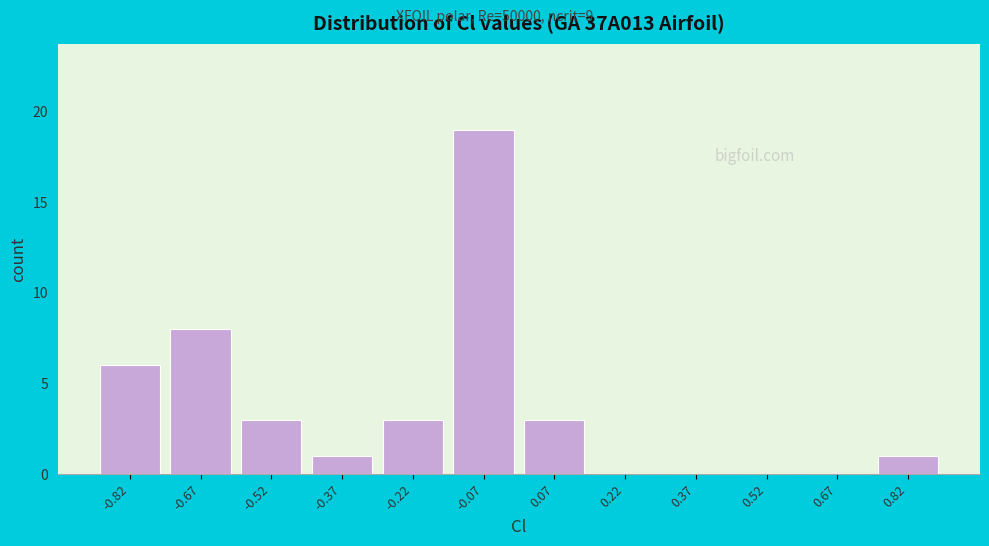

Reading left to right, list every bar in this chart as the range it spans on the x-axis followed by its height. Neither the bar edges nor the heights are printed on the chart, so give them approximately, as read against the axes.

-0.90 to -0.74: 6
-0.74 to -0.60: 8
-0.60 to -0.44: 3
-0.44 to -0.30: 1
-0.30 to -0.14: 3
-0.14 to 0.00: 19
0.00 to 0.14: 3
0.14 to 0.30: 0
0.30 to 0.44: 0
0.44 to 0.60: 0
0.60 to 0.74: 0
0.74 to 0.90: 1